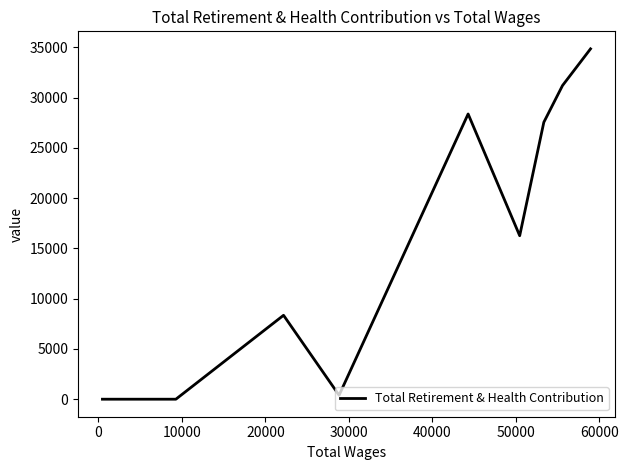

What is the greatest value displayed?

34857